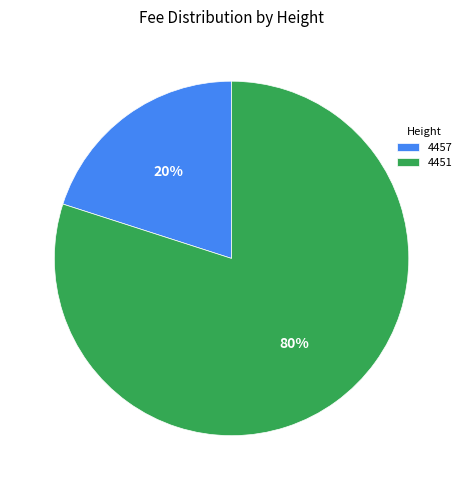

What percentage is the 4457 slice, to the nearest percent?

20%